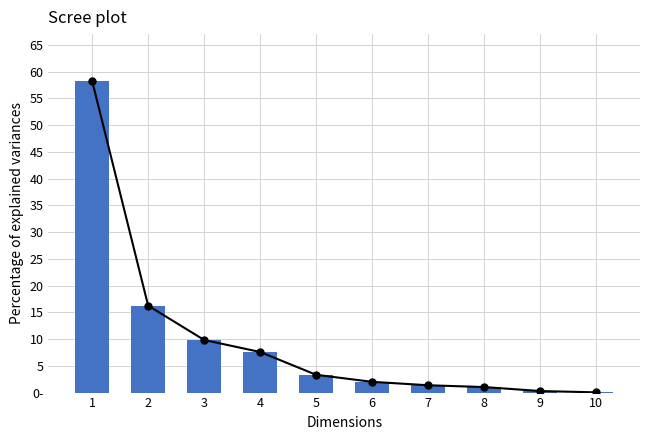

Reading left to right, list all the values displayed in this chart.

58.3	16.3	9.8	7.6	3.3	2.0	1.4	1.0	0.3	0.0